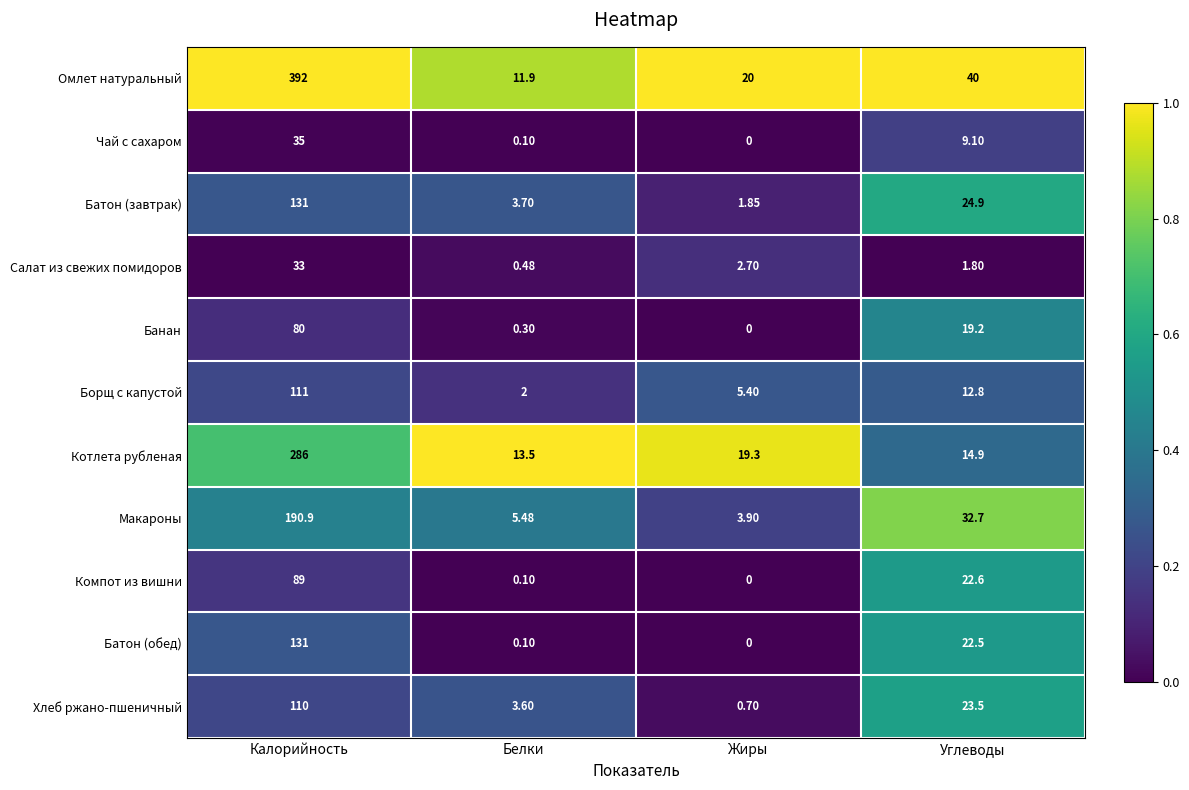

What is the difference between the highest and lowest values at Углеводы?

38.2